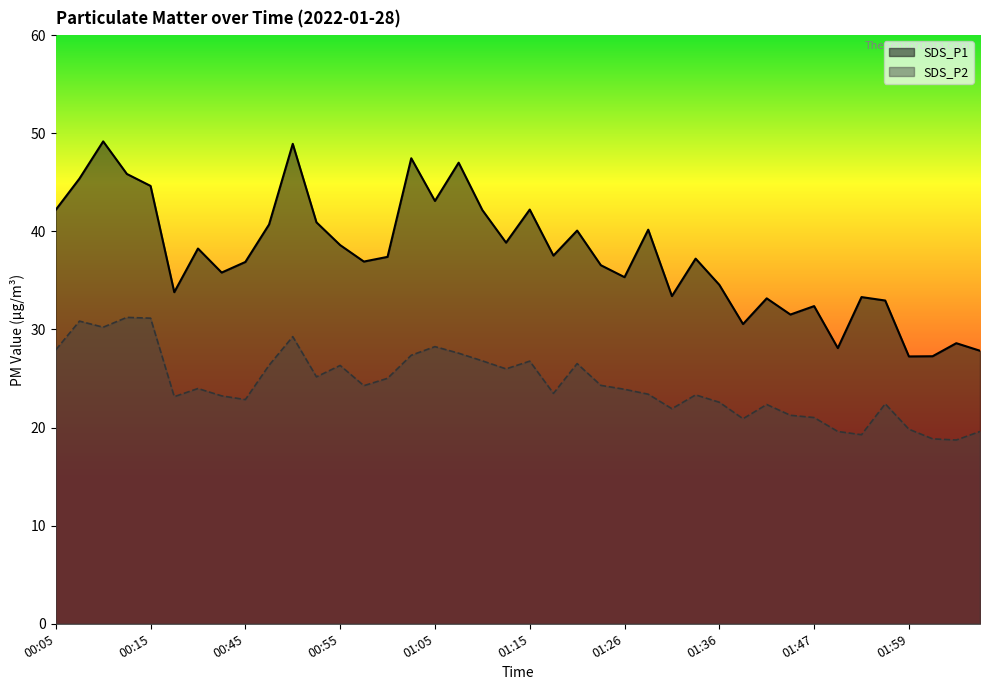

List the series in order of their overall mean, lowest first.

SDS_P2, SDS_P1